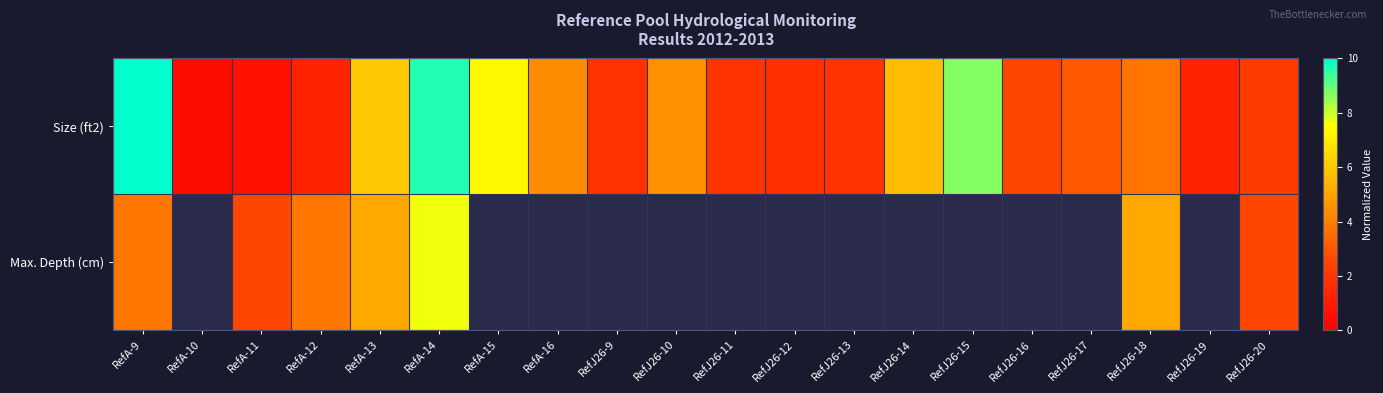

List the series in order of their peak value, highest first.

Size (ft2), Max. Depth (cm)